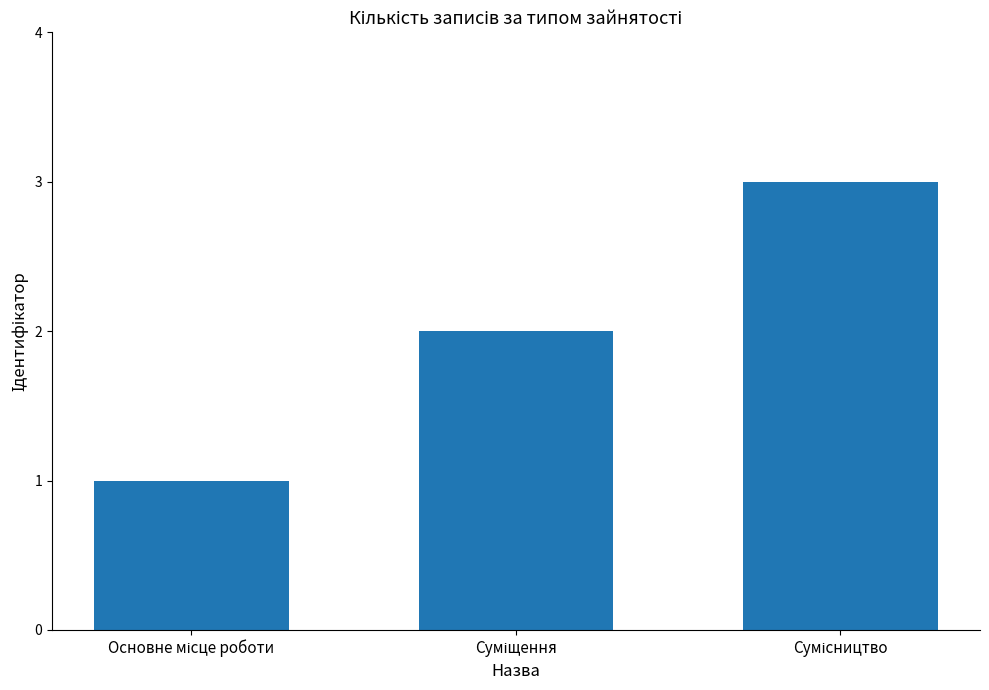

How many values are below 2?

1